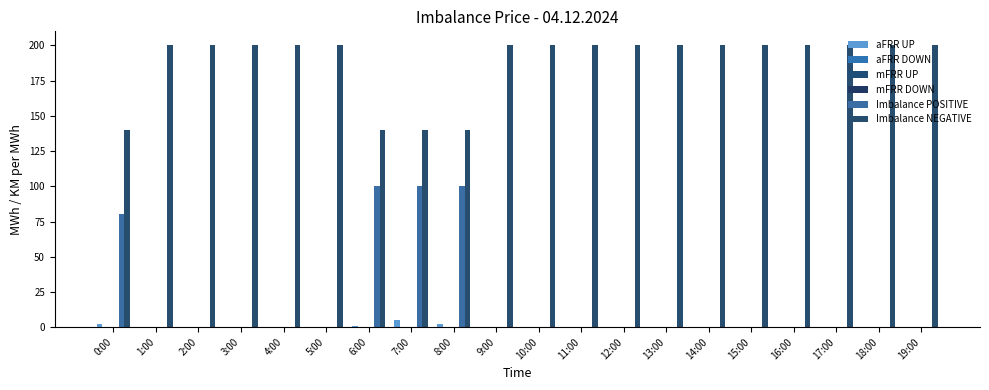

List the series in order of their peak value, highest first.

Imbalance NEGATIVE, Imbalance POSITIVE, aFRR UP, aFRR DOWN, mFRR UP, mFRR DOWN